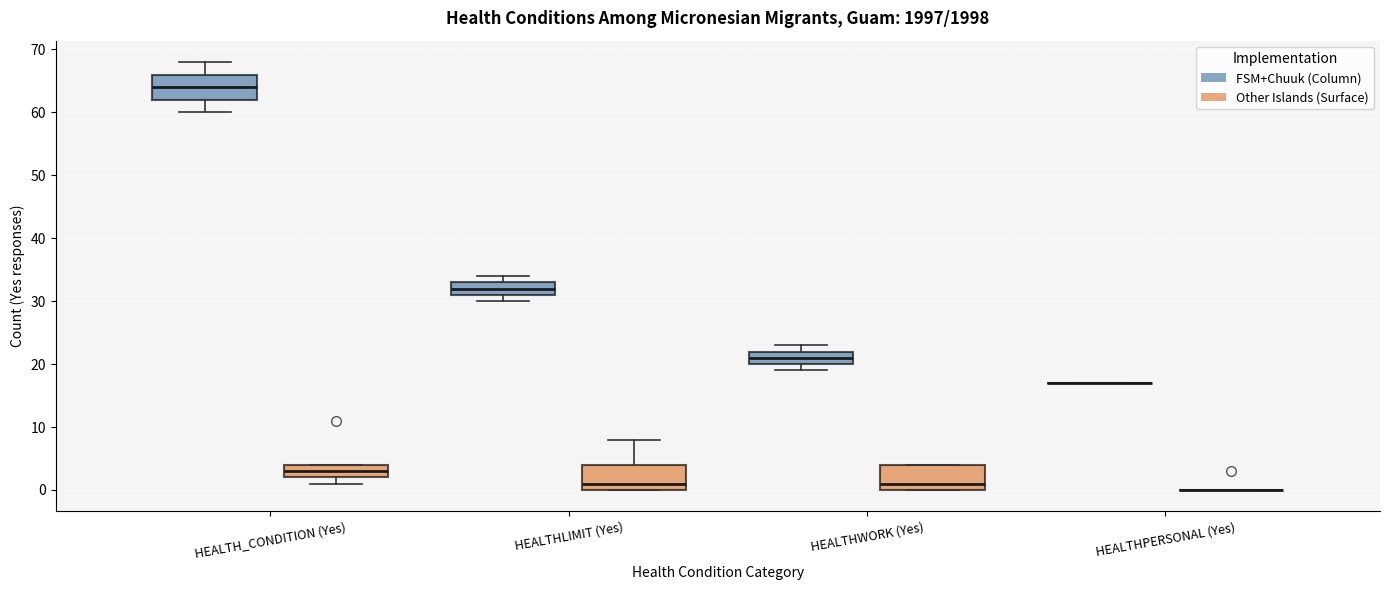

Reading left to right, transcribe this box plot: for each box, give where its median line is, the range the box spans, and where its two whiskers end, as read against the y-axis. The values are not printed on the chart, so give them approximately, as read against the axis.

HEALTH_CONDITION (Yes) (FSM+Chuuk (Column)): median 64, box 62 to 66, whiskers 60 to 68
HEALTH_CONDITION (Yes) (Other Islands (Surface)): median 3, box 2 to 4, whiskers 1 to 4
HEALTHLIMIT (Yes) (FSM+Chuuk (Column)): median 32, box 31 to 33, whiskers 30 to 34
HEALTHLIMIT (Yes) (Other Islands (Surface)): median 1, box 0 to 4, whiskers 0 to 8
HEALTHWORK (Yes) (FSM+Chuuk (Column)): median 21, box 20 to 22, whiskers 19 to 23
HEALTHWORK (Yes) (Other Islands (Surface)): median 1, box 0 to 4, whiskers 0 to 4
HEALTHPERSONAL (Yes) (FSM+Chuuk (Column)): box collapsed to a line at 17, whiskers 17 to 17
HEALTHPERSONAL (Yes) (Other Islands (Surface)): box collapsed to a line at 0, whiskers 0 to 0